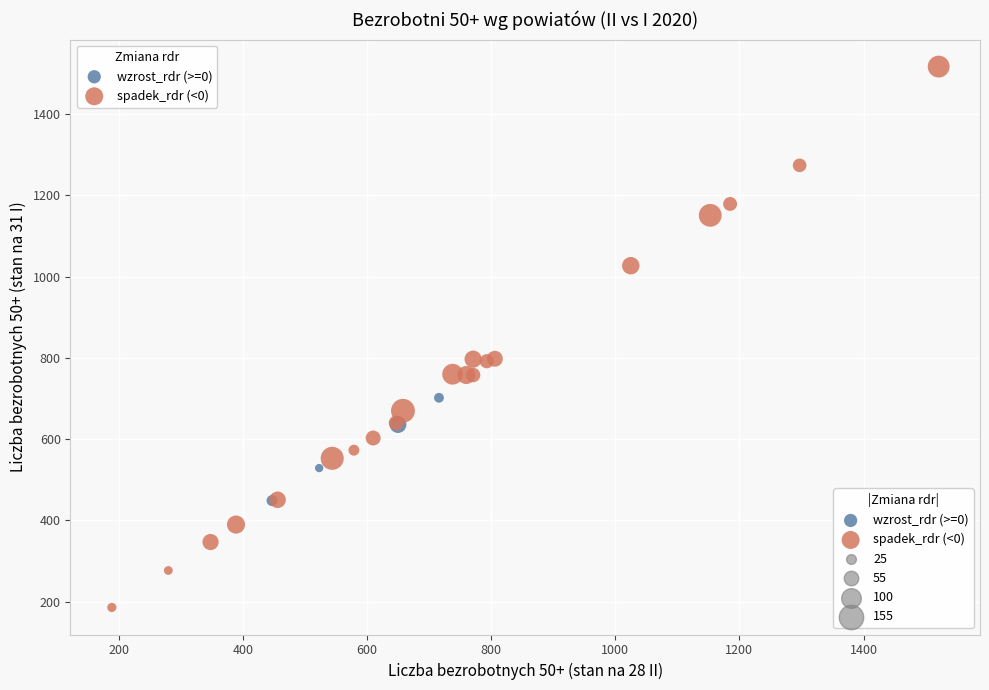

Which series has the widest spread of Y values?

spadek_rdr (<0)